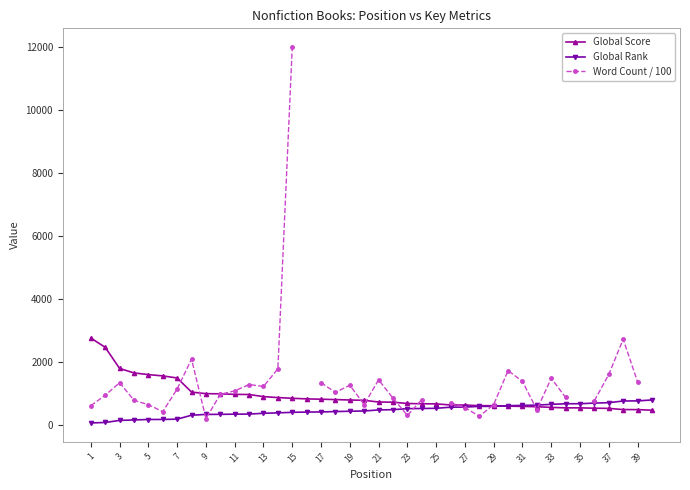

What is the value of the Global Rank point at the 18th from the left?

423.0